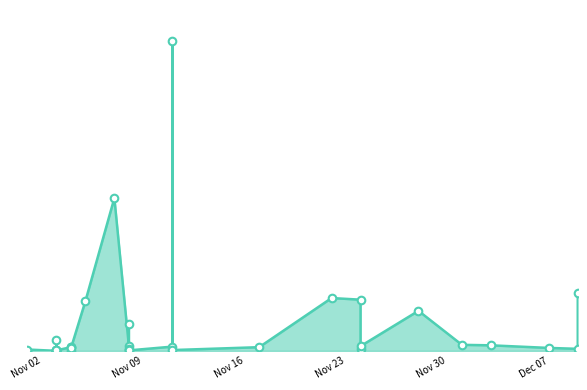

What is the change in value from 2021-11-04 to 2021-11-03?

-29327800